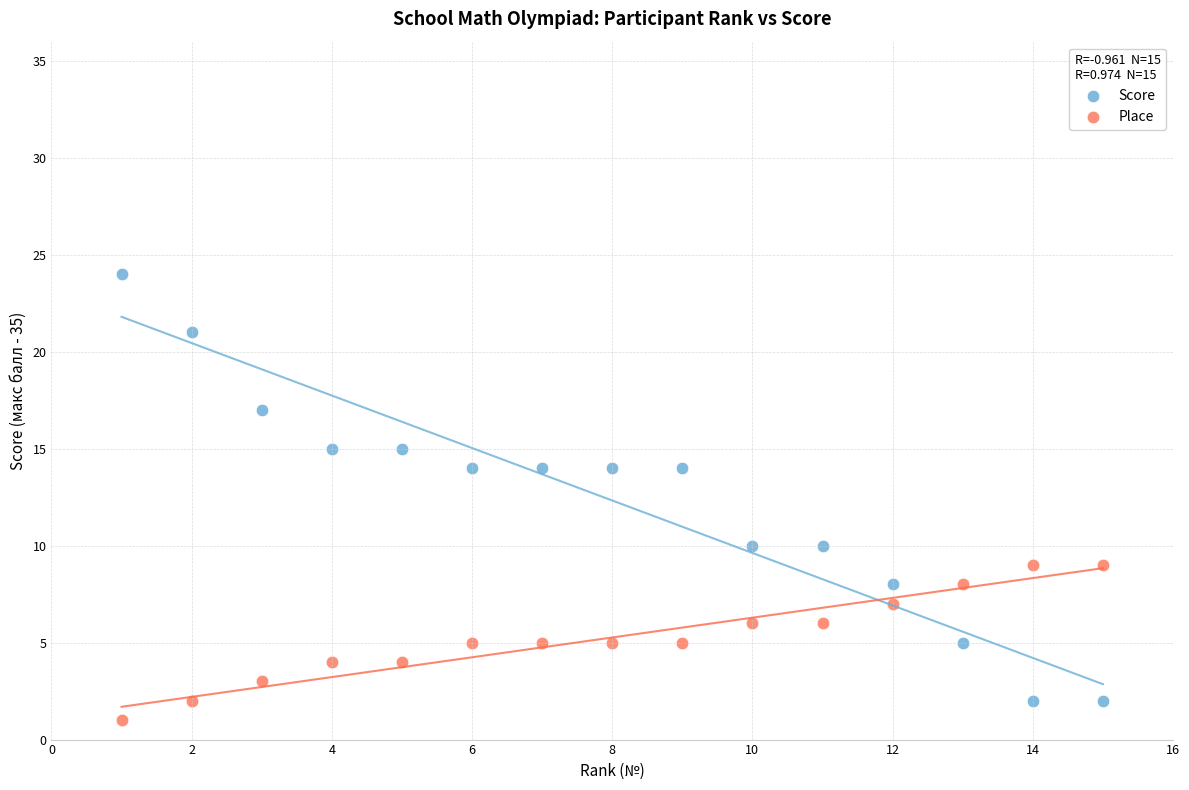

What are all the series names shown in the legend?

Score, Place